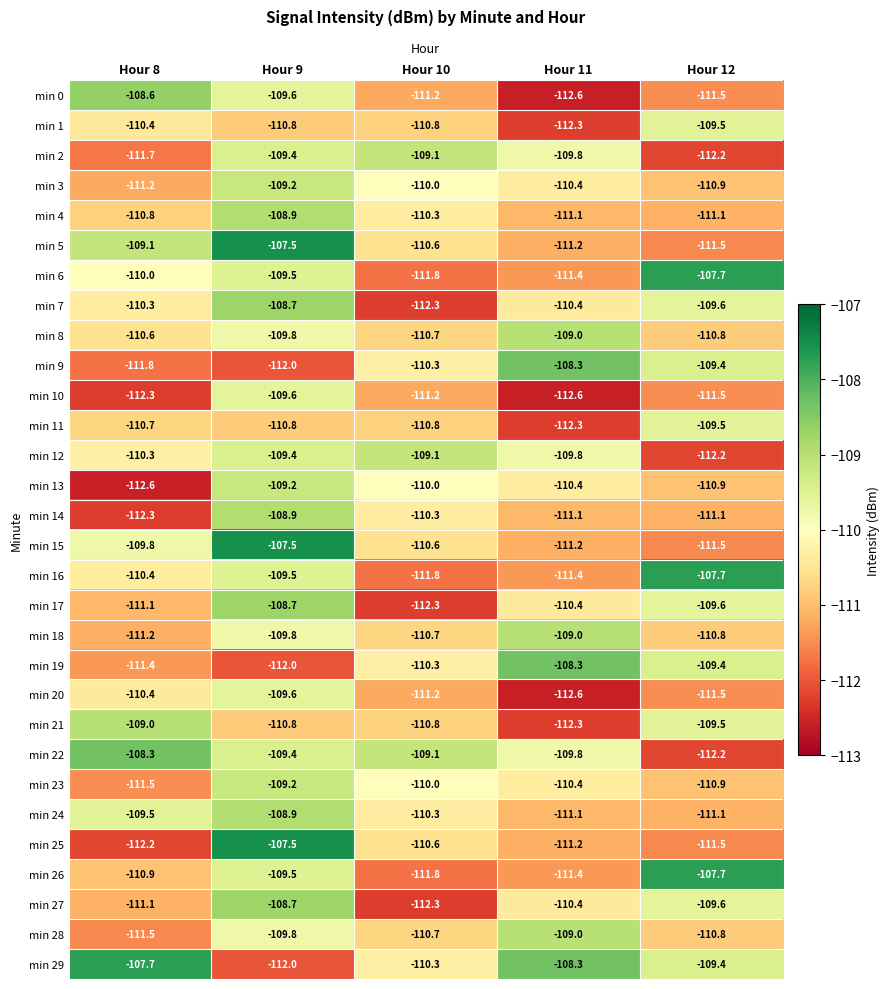

The min 27 series shows -65.7 at Hour 10. True or false?

False